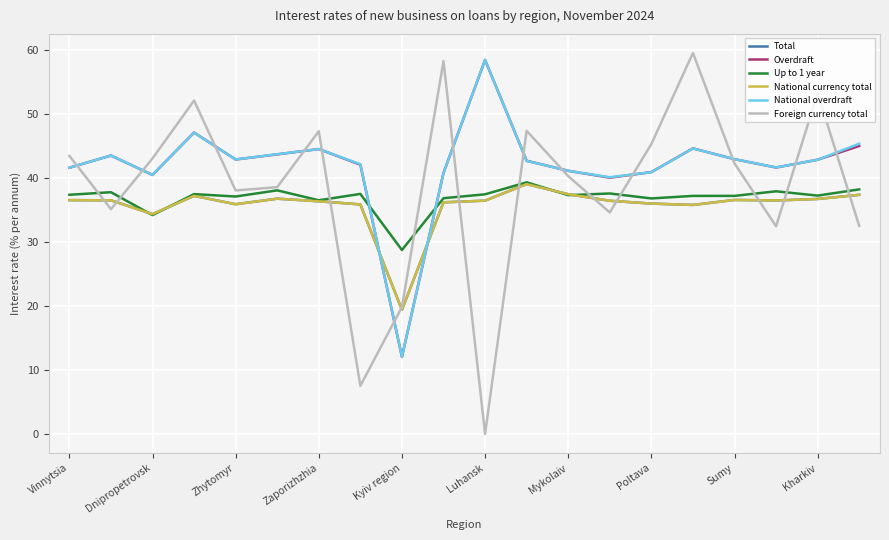

What is the highest value of the Overdraft series?

58.4